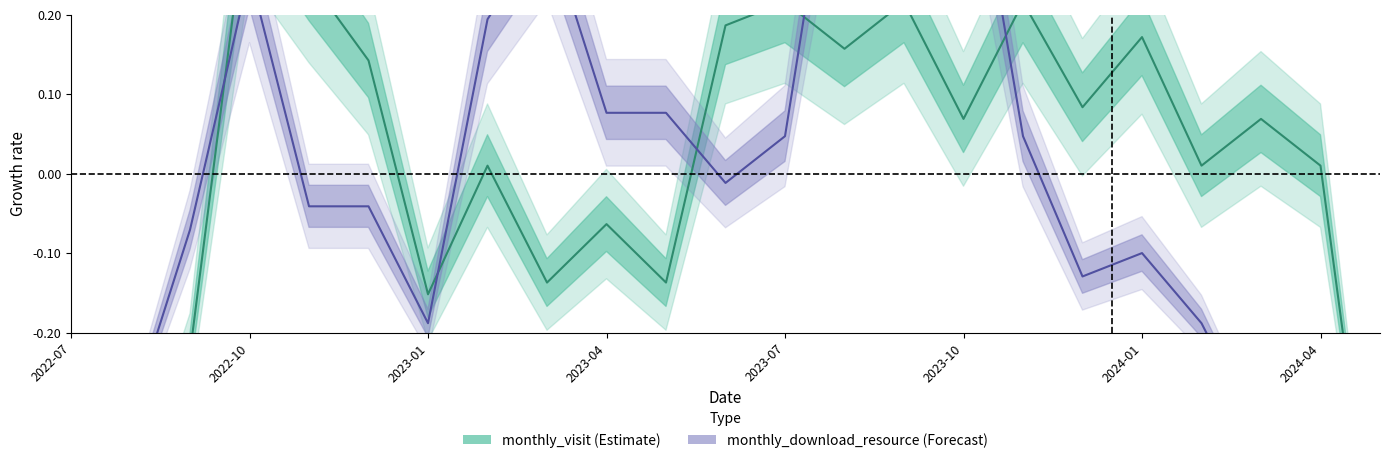

True or false: monthly_download_resource has a value of -0.3 at 2022-08.

True